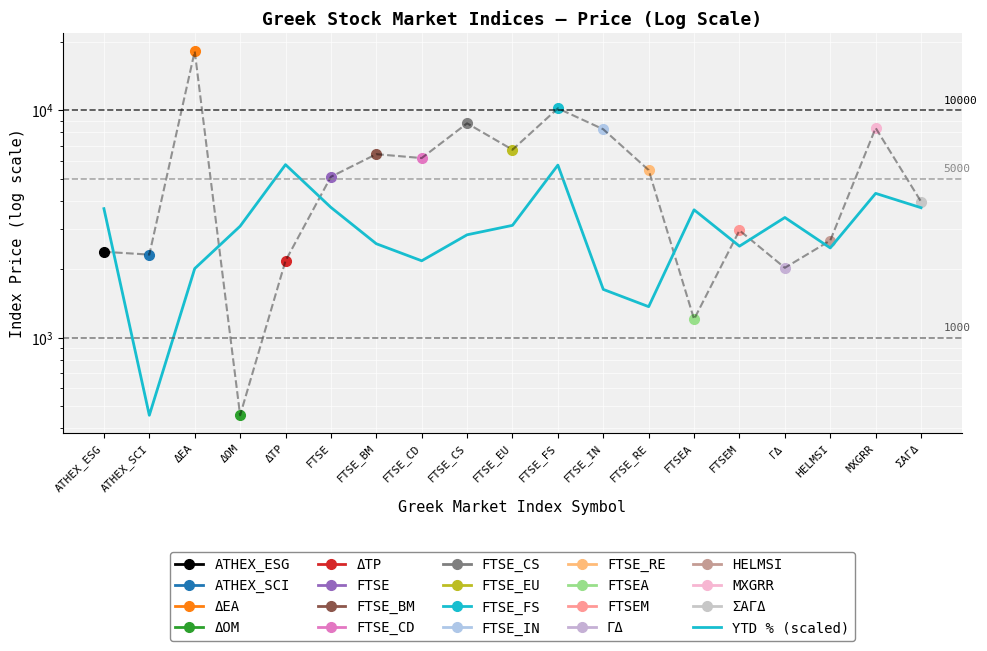

Reading right to left, extract all data points from this chart.

3732.4	4315.4	2483.9	3380.5	2529.0	3653.6	1370.7	1632.4	5745.2	3121.9	2837.3	2180.9	2591.7	3744.7	5772.0	3095.1	2015.7	456.5	3697.2